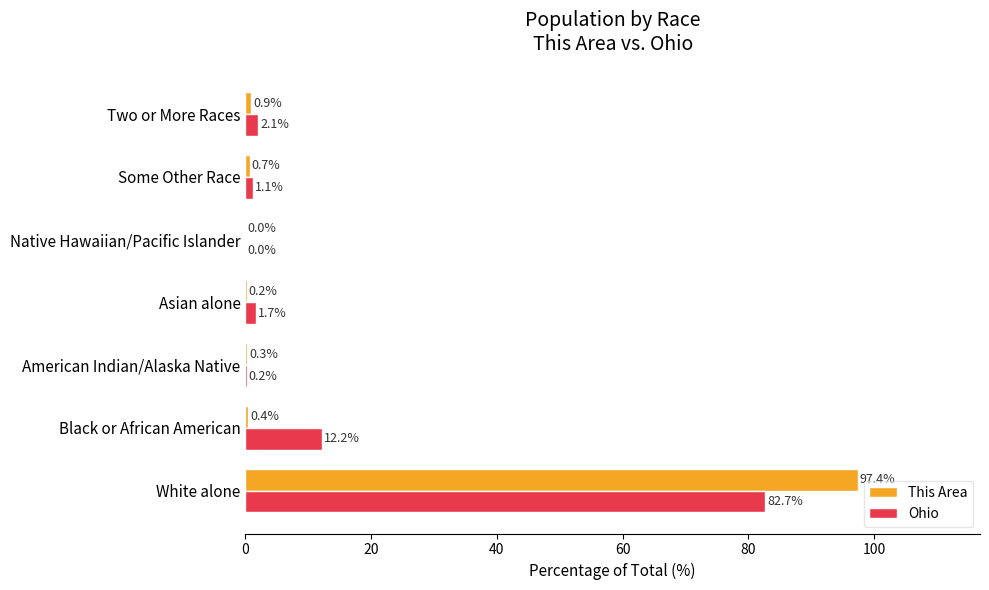

What is the total value across all series at Some Other Race?

1.8